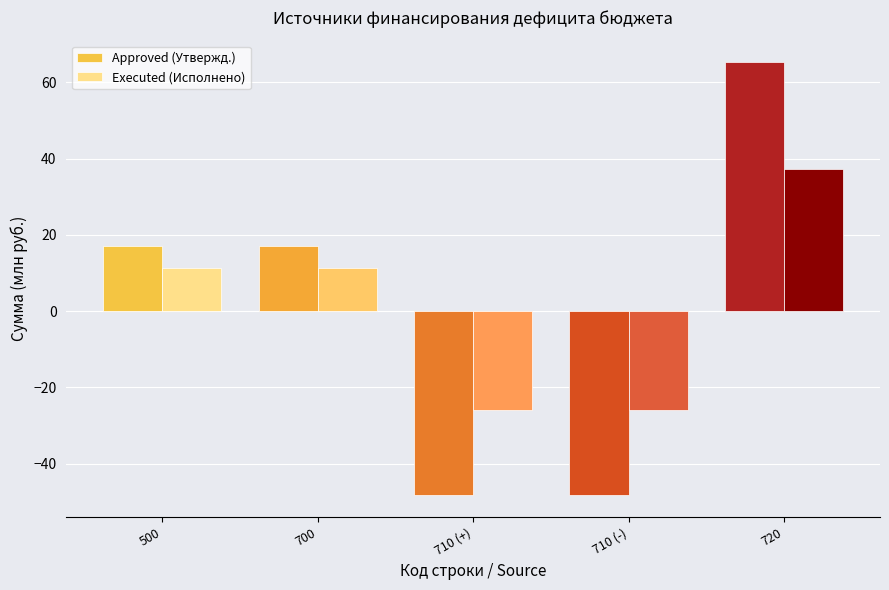

Count the number of categories in the chart.

5